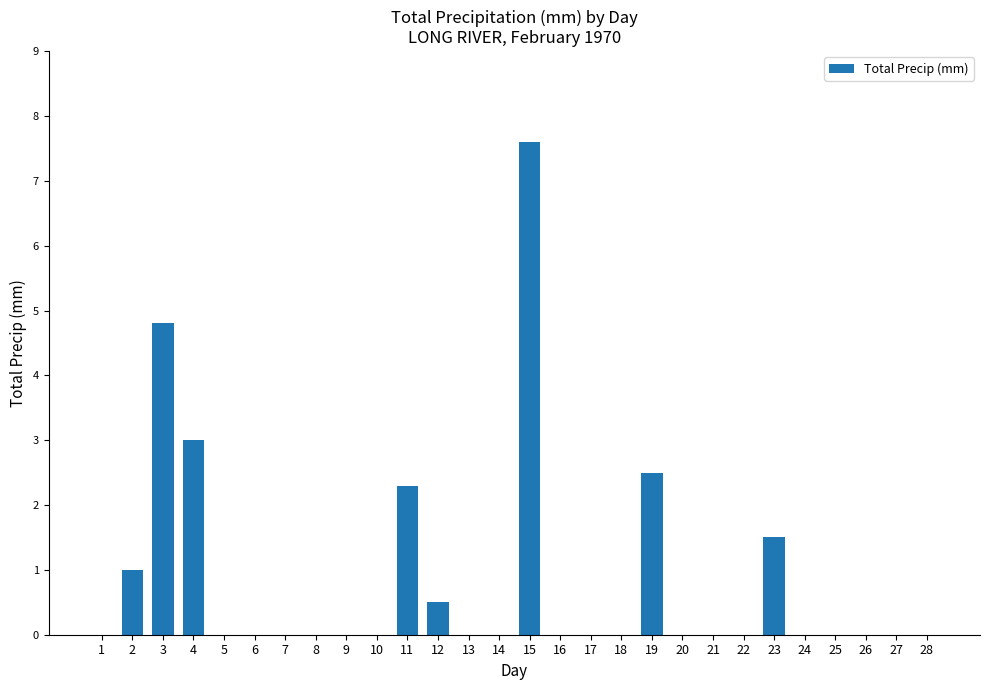

Are the bars horizontal?

No